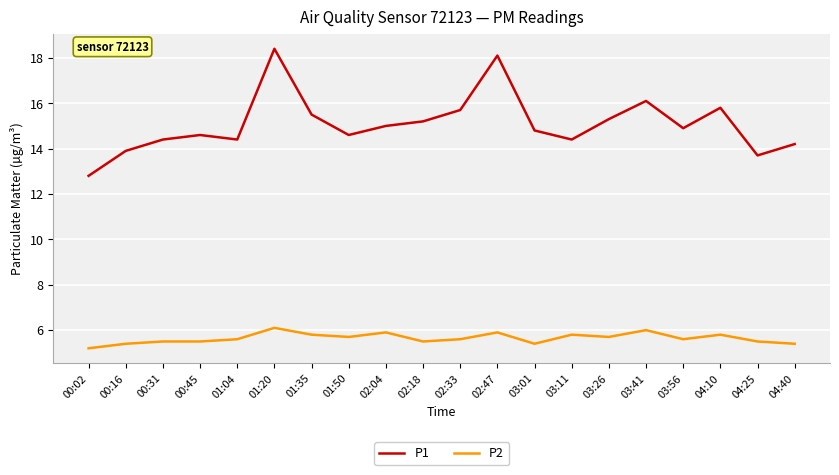

True or false: P2 has more than 2 interior local peaks.

True